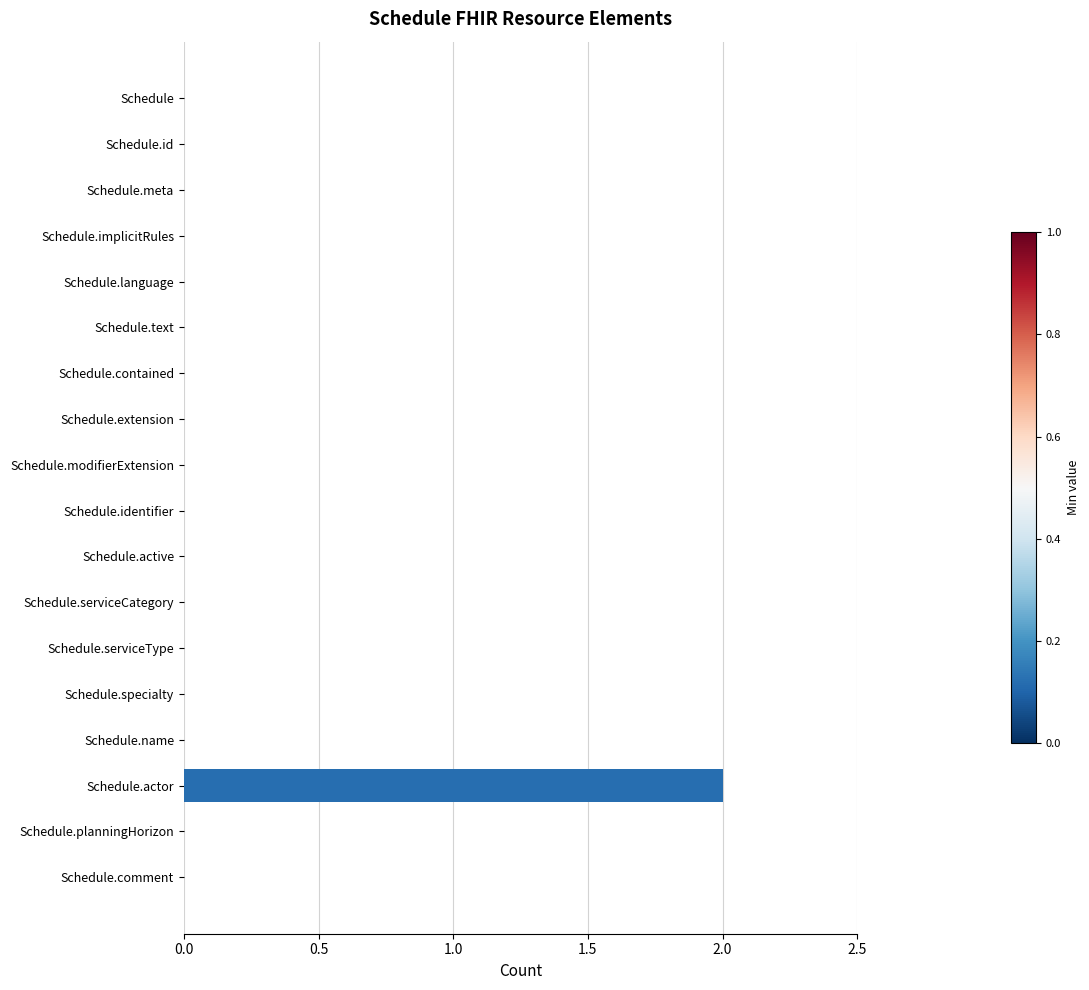

Is it true that the value at Schedule.identifier is -1?

False